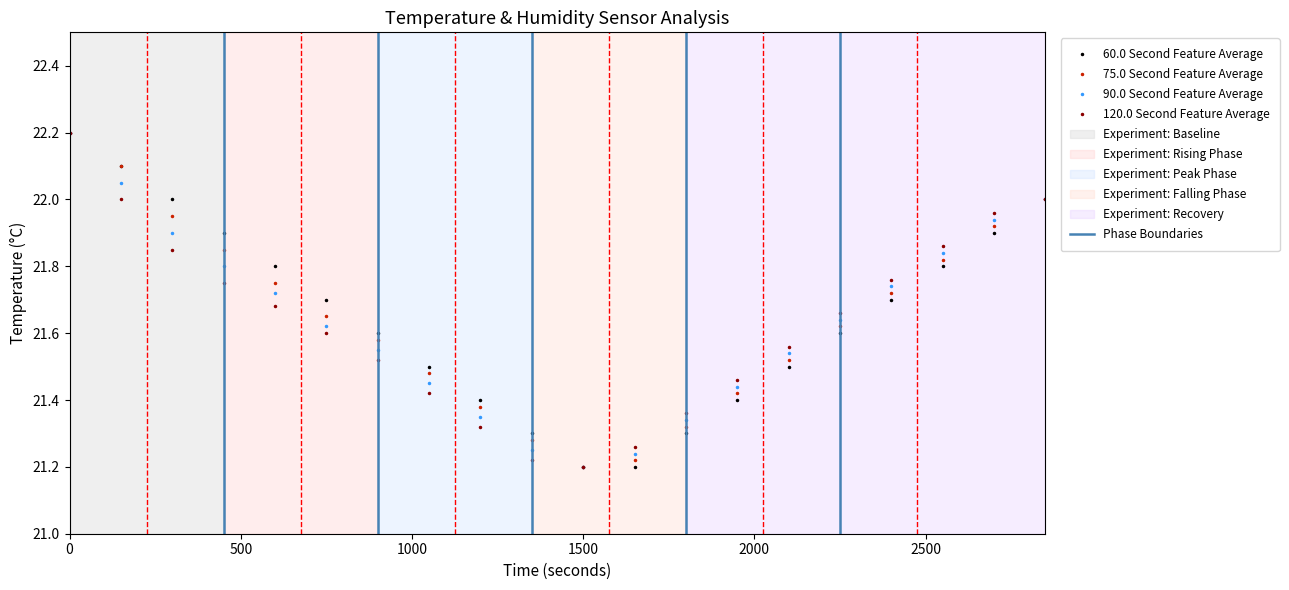

List the series in order of their overall mean, lowest first.

temperature_120s, temperature_90s, temperature_75s, temperature_60s